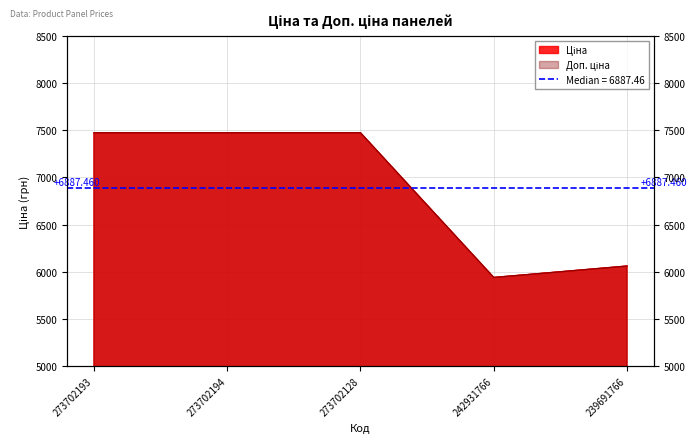

Where does the Доп. ціна series first go above 7474?

273702193